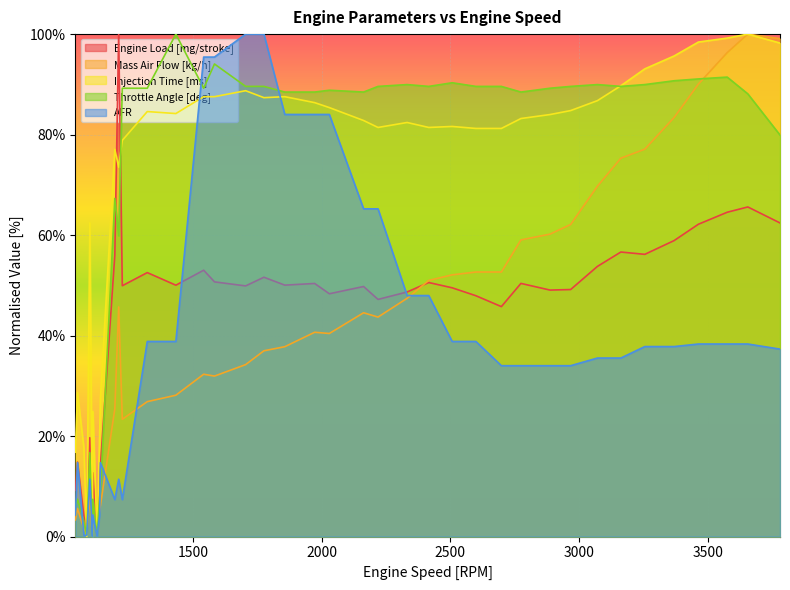

Which series has the widest spread of values?

Mass Air Flow [kg/h]